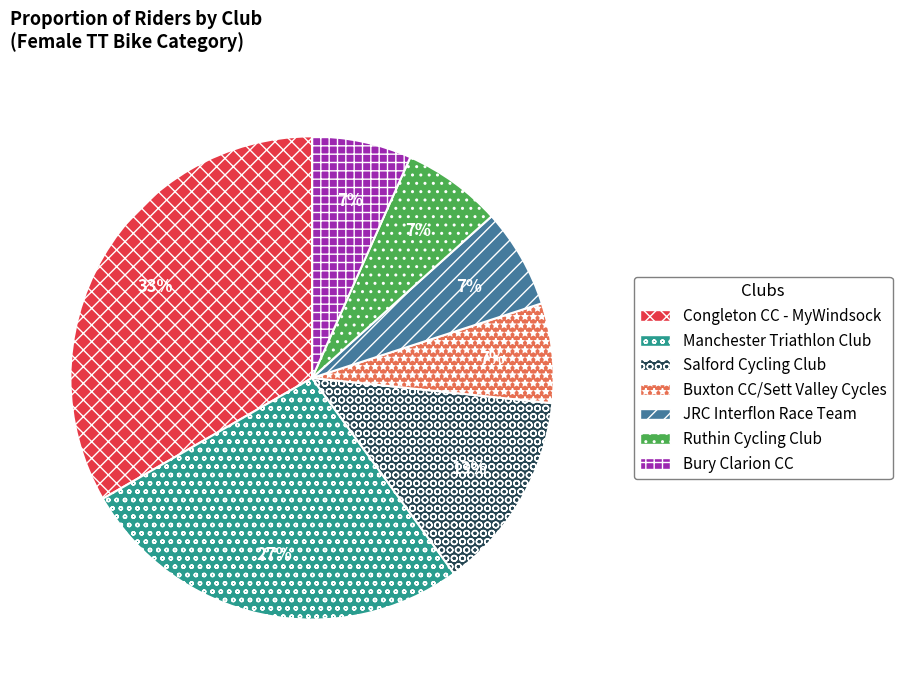

How many segments does this pie chart have?

7